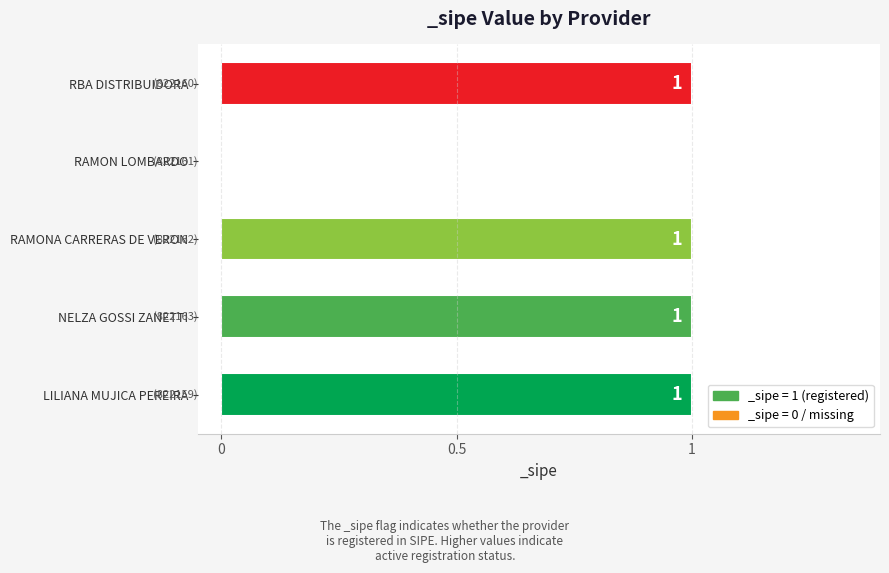

At which label is the value closest to 0?

RAMON LOMBARDO